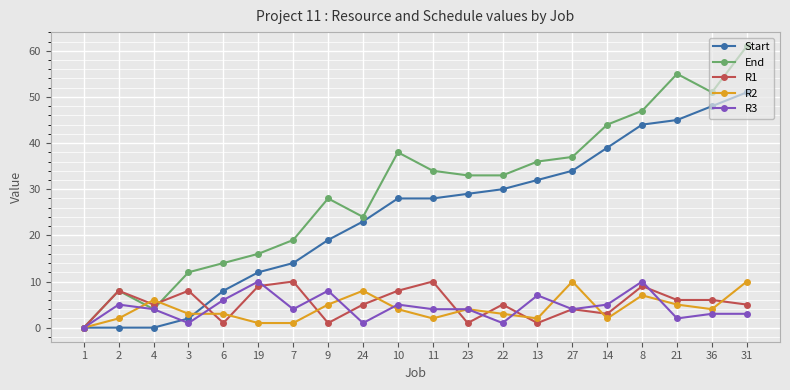

Reading left to right, extract all data points from this chart.

Start: 1=0	2=0	4=0	3=2	6=8	19=12	7=14	9=19	24=23	10=28	11=28	23=29	22=30	13=32	27=34	14=39	8=44	21=45	36=48	31=51
End: 1=0	2=8	4=4	3=12	6=14	19=16	7=19	9=28	24=24	10=38	11=34	23=33	22=33	13=36	27=37	14=44	8=47	21=55	36=51	31=61
R1: 1=0	2=8	4=5	3=8	6=1	19=9	7=10	9=1	24=5	10=8	11=10	23=1	22=5	13=1	27=4	14=3	8=9	21=6	36=6	31=5
R2: 1=0	2=2	4=6	3=3	6=3	19=1	7=1	9=5	24=8	10=4	11=2	23=4	22=3	13=2	27=10	14=2	8=7	21=5	36=4	31=10
R3: 1=0	2=5	4=4	3=1	6=6	19=10	7=4	9=8	24=1	10=5	11=4	23=4	22=1	13=7	27=4	14=5	8=10	21=2	36=3	31=3